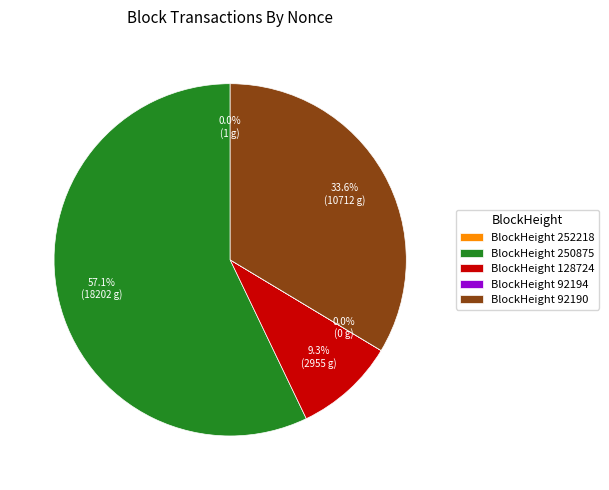

To the nearest percent, what is the difference between the largest and smallest slice percentages?

57%